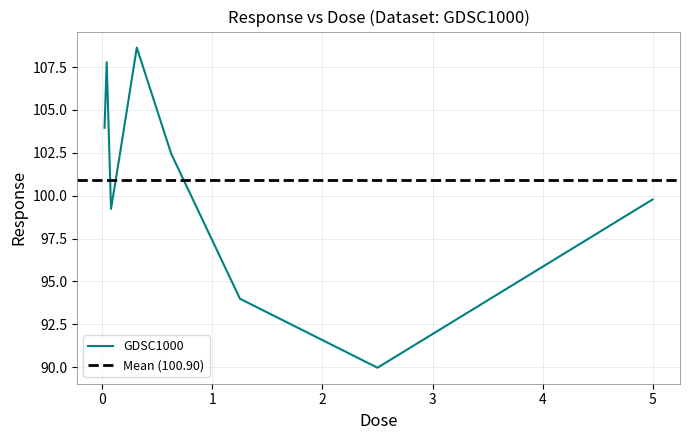

Where does the data first go above 102?

0.0195312